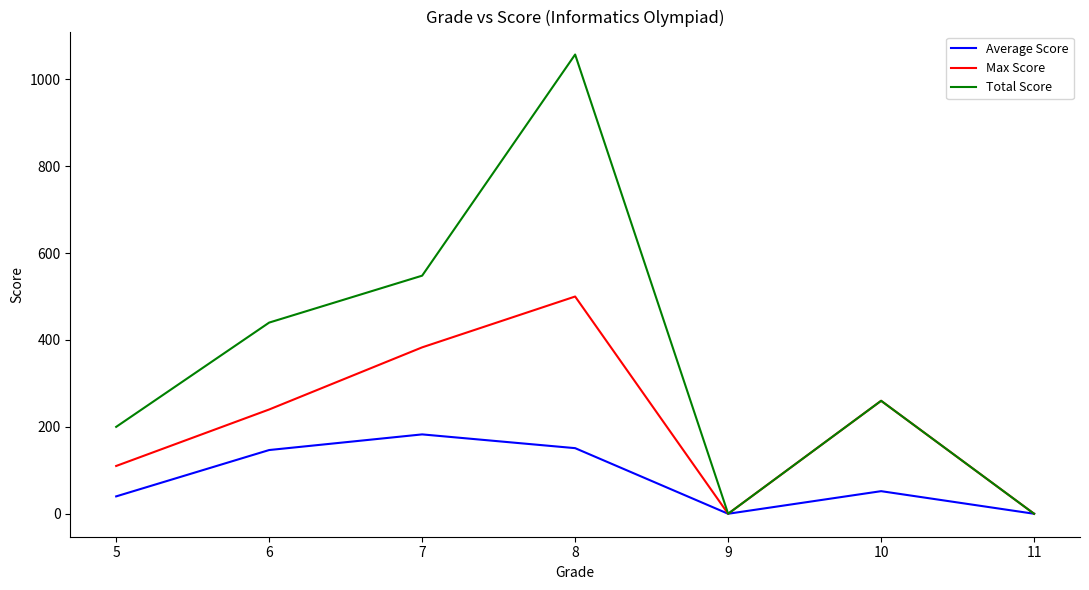

True or false: Total Score has more than 1 points higher than both neighbors.

True